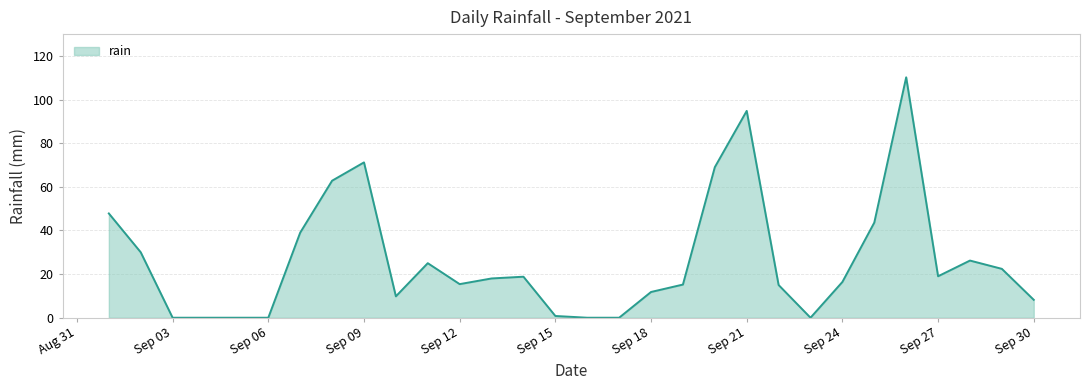

What is the difference between the maximum and minimum values?

110.2